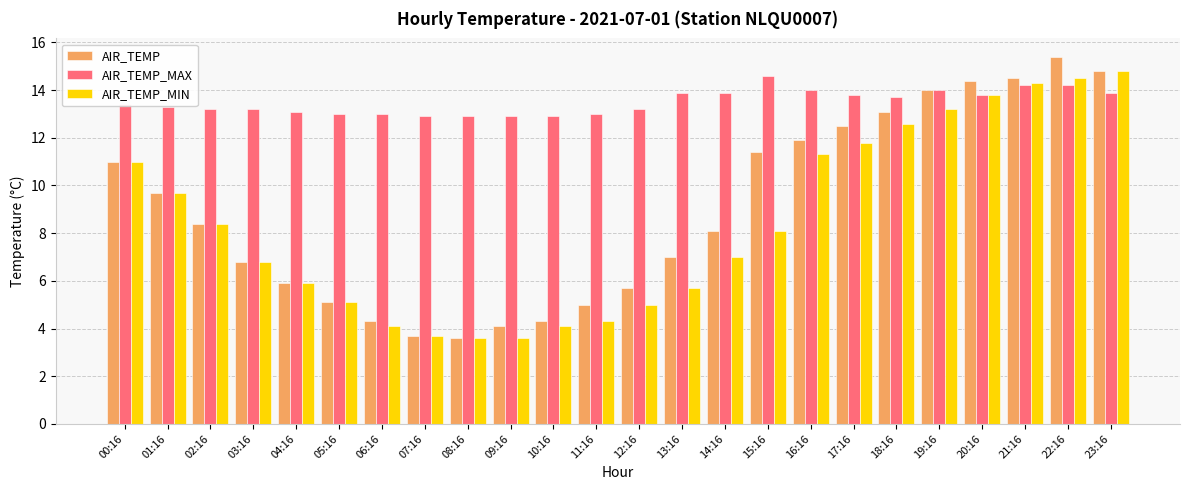

Is the value of AIR_TEMP at 11:16 greater than the value of AIR_TEMP_MAX at 08:16?

No